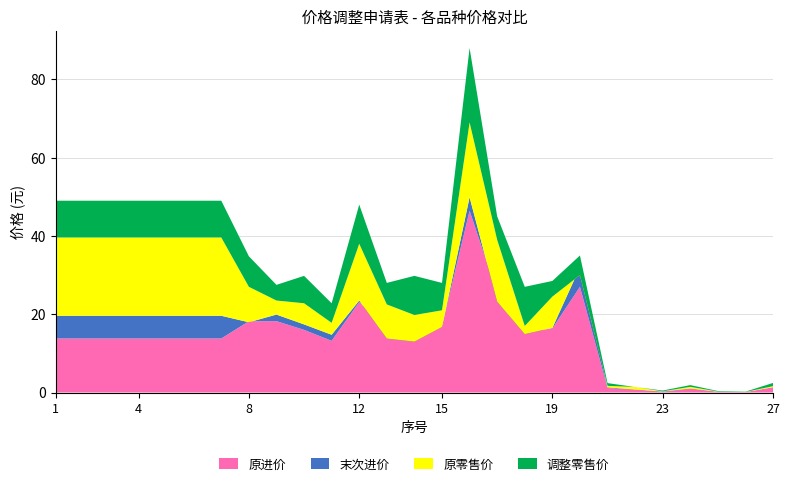

Reading right to left, transcribe all the data shown in this chart.

原零售价: 1.6	0.1	0.2	1.4	0.3	1.4	1.7	30.0	24.5	17.0	39.0	69.0	21.0	19.8	22.5	38.0	17.8	22.8	23.5	27.0	39.6	39.6	39.6	39.6	39.6	39.6	39.6
末次进价: 1.4	0.1	0.2	1.0	0.3	0.8	1.3	32.0	16.5	14.9	23.2	49.9	16.7	13.0	13.8	23.5	14.8	17.4	19.9	17.9	19.6	19.6	19.6	19.6	19.6	19.6	19.6
调整零售价: 2.5	0.2	0.4	1.9	0.5	1.4	2.4	35.0	28.5	27.0	45.0	88.0	28.0	29.8	28.0	48.0	22.8	29.8	27.5	34.8	49.0	49.0	49.0	49.0	49.0	49.0	49.0
原进价: 1.4	0.1	0.2	1.0	0.2	0.7	1.1	27.0	16.4	15.5	25.4	46.4	17.0	15.6	16.5	23.1	13.2	16.0	18.2	18.2	13.8	13.8	13.8	13.8	13.8	13.8	13.8